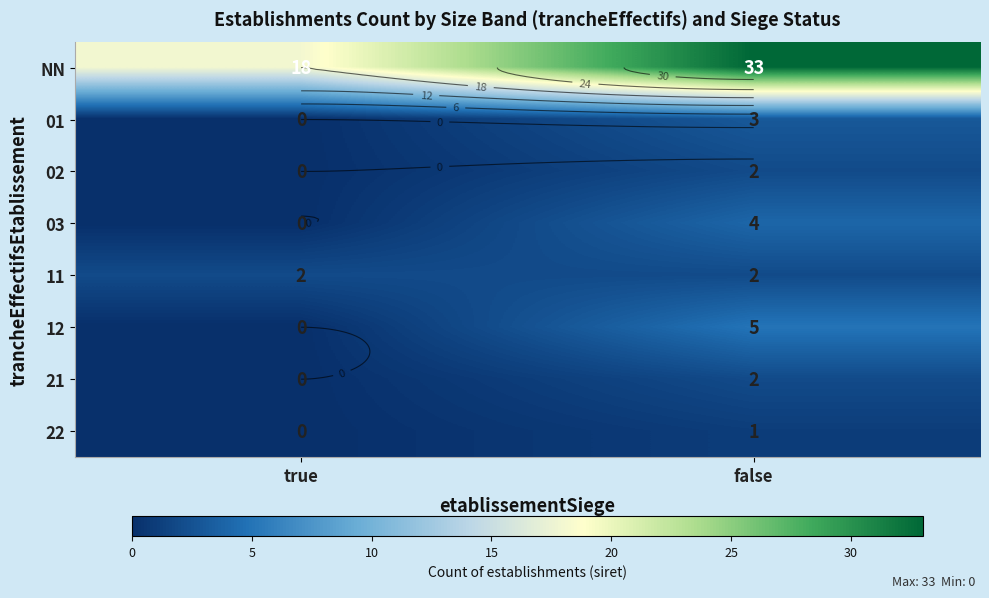

List the labels in order of 03 value, largest first.

false, true